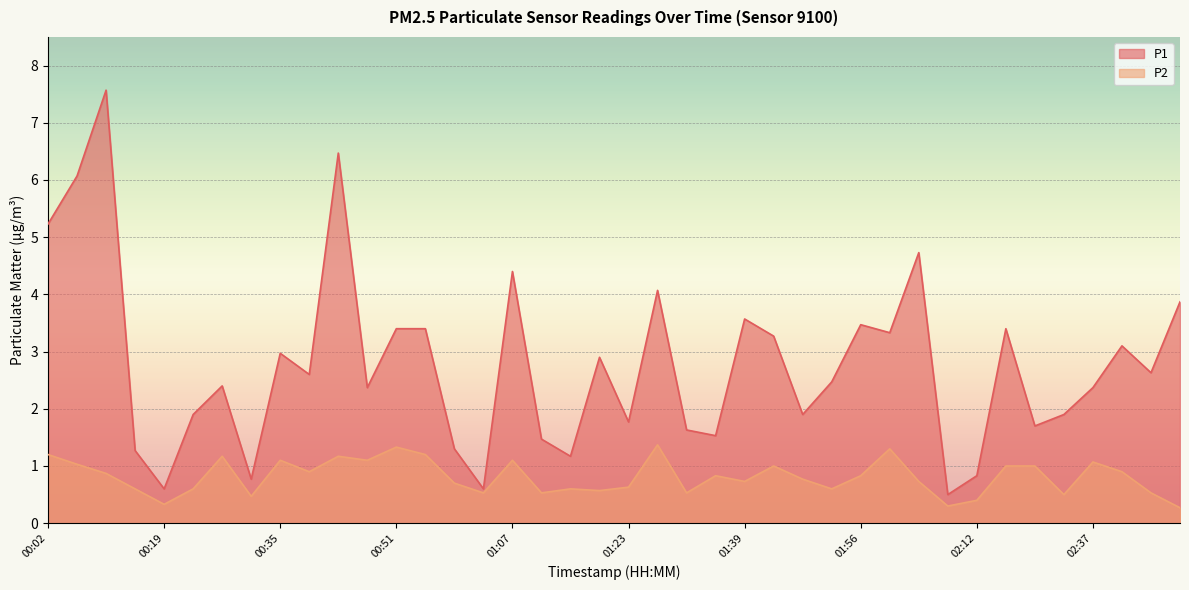

At which category does P2 reach its first local peak?

00:27